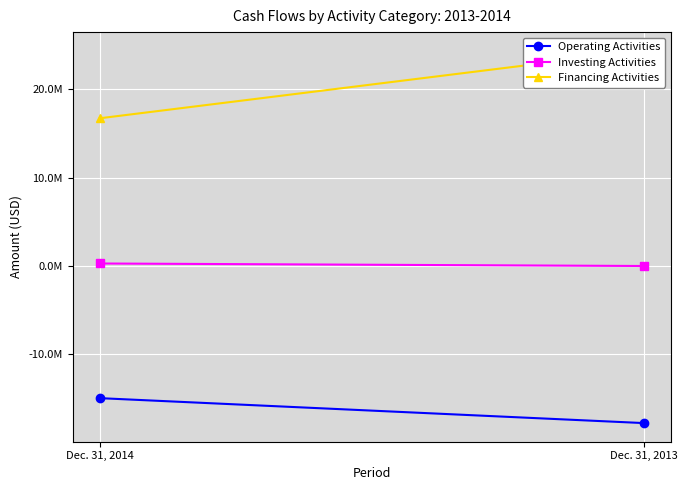

What is the value of the Operating Activities point at the 1st from the left?

-14973502